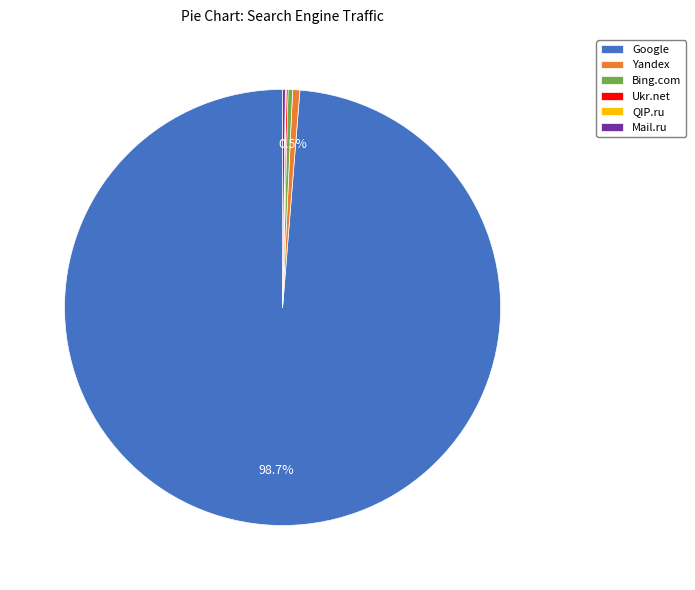

Is there any slice that represents more than half of the pie?

Yes